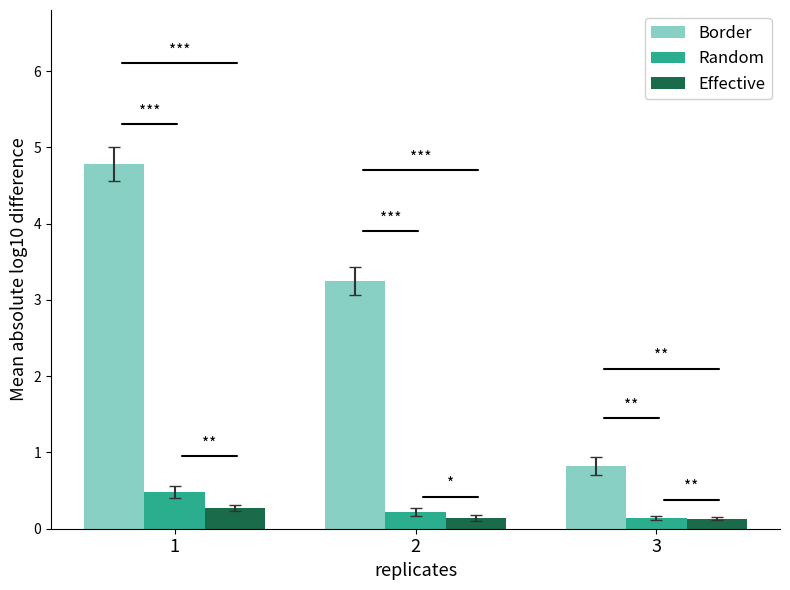

The Border series shows 0.8 at 3. True or false?

True